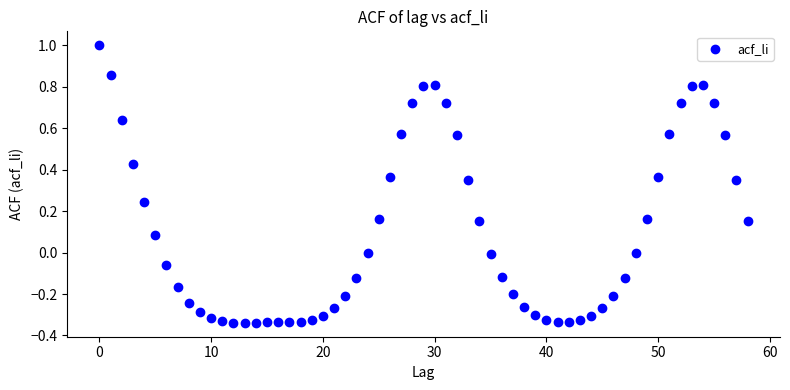

What is the range of Y values (max minus min)?

1.3